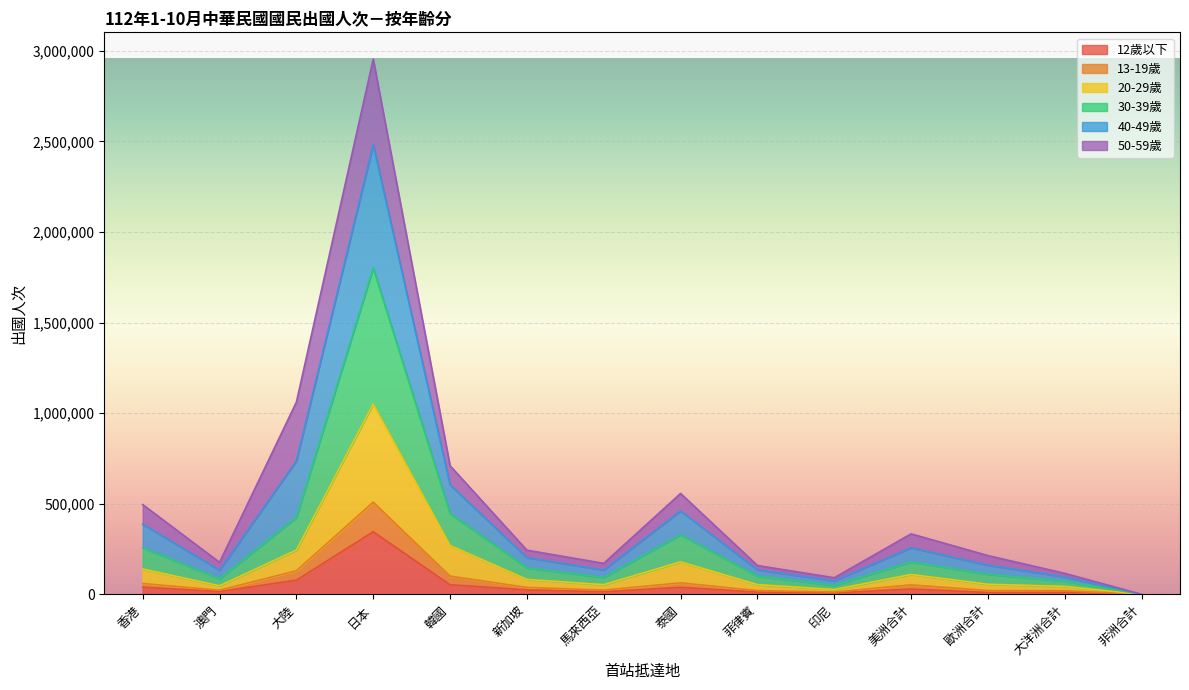

Does the chart display data point markers on the line(s)?

No